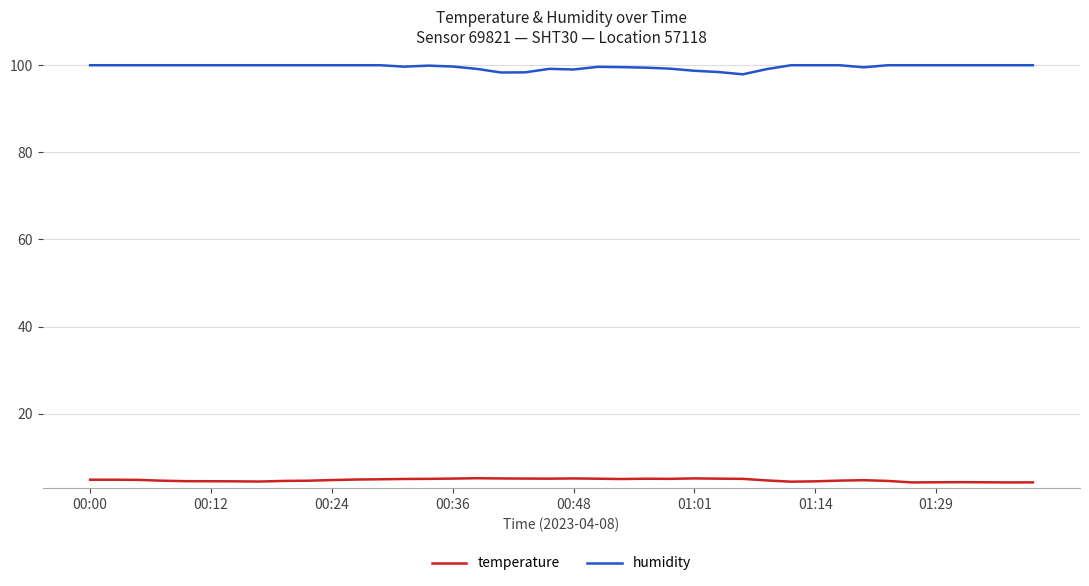

Rank the series by their maximum value, from lowest to highest.

temperature, humidity